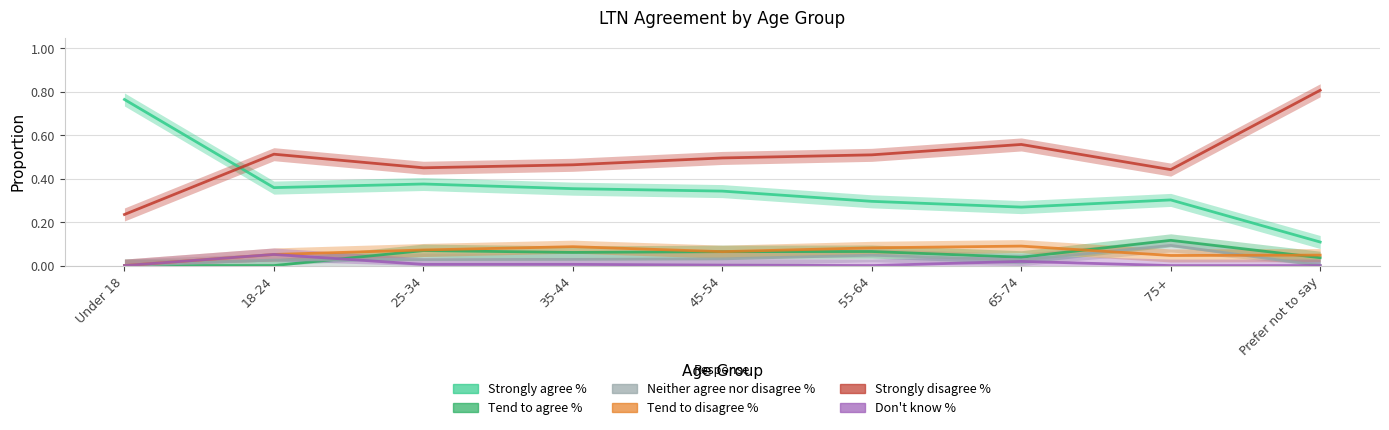

What is the maximum value for Tend to disagree %?

0.1